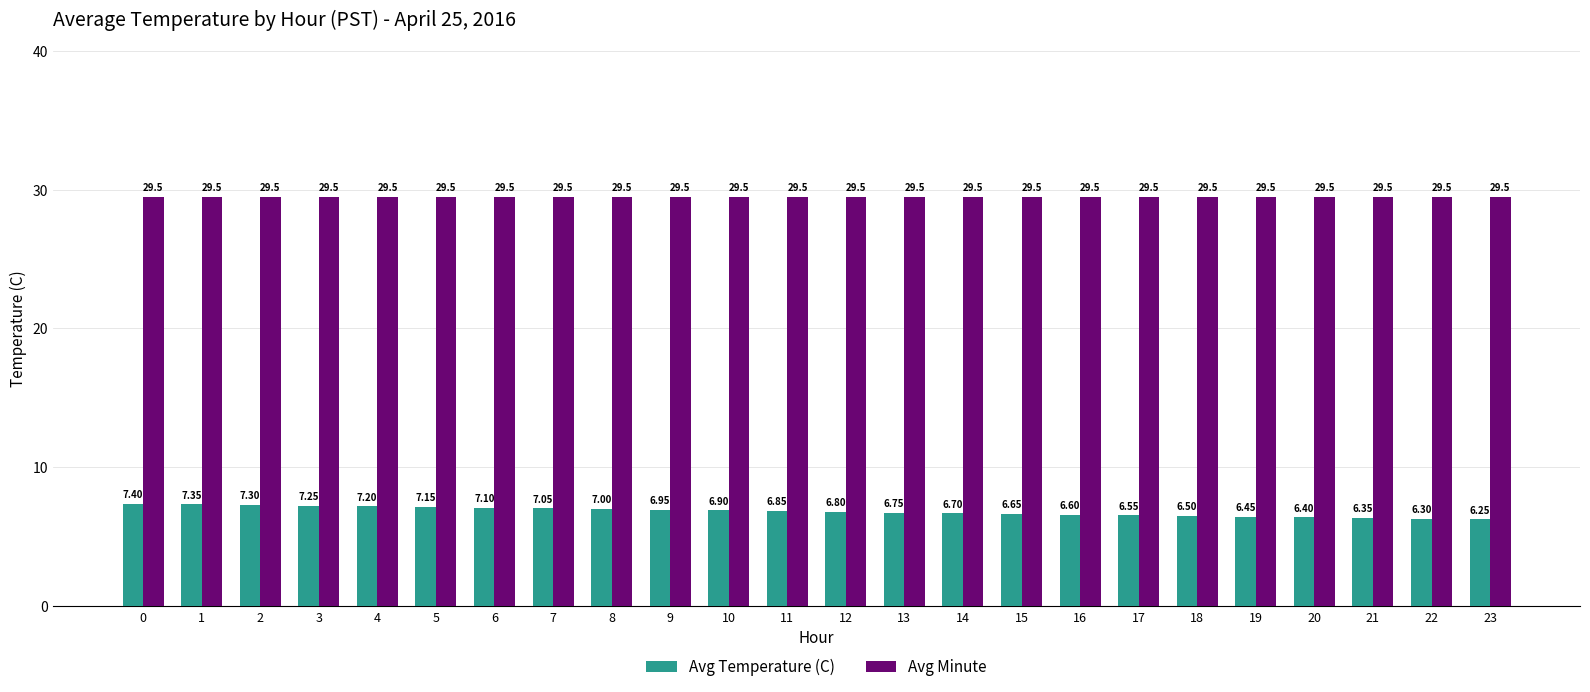

What are all the series names shown in the legend?

Avg Temperature (C), Avg Minute